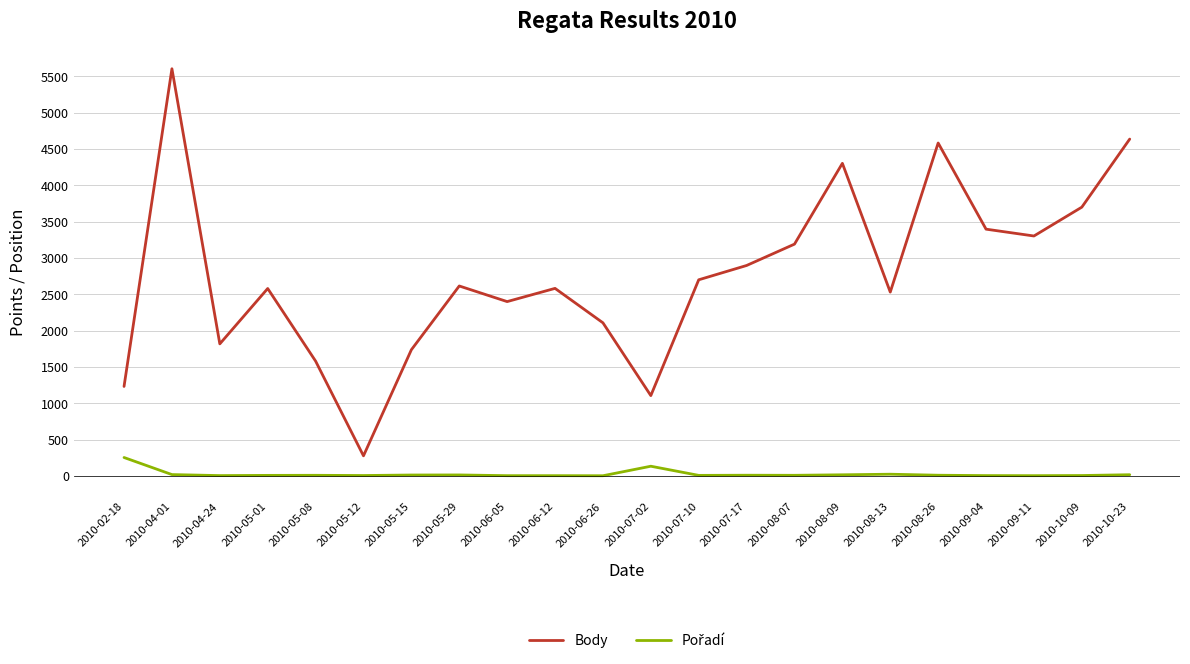

Which series has the largest range (max minus min)?

Body